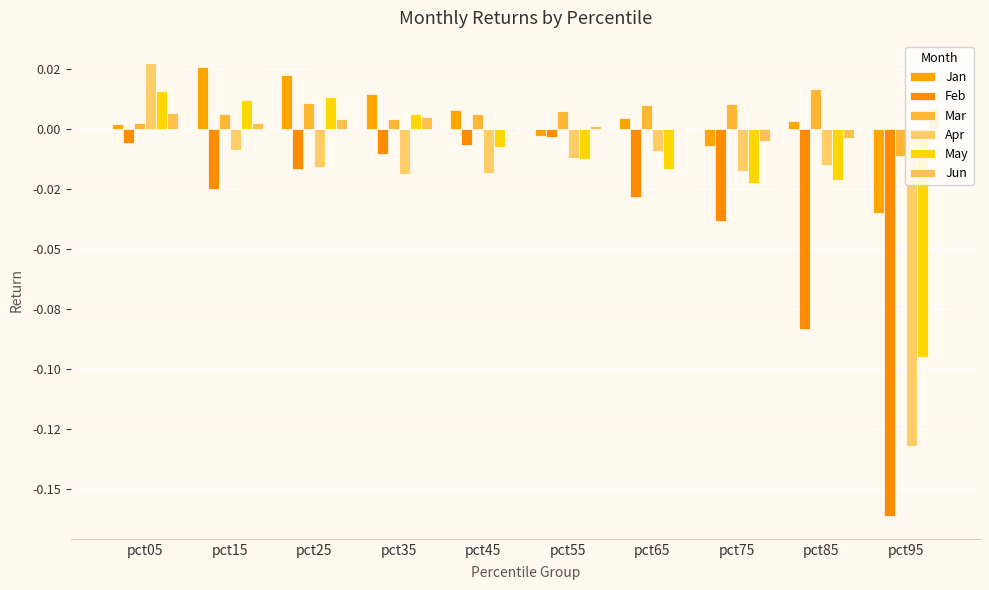

Is the value of Feb at pct65 greater than the value of Jan at pct55?

No